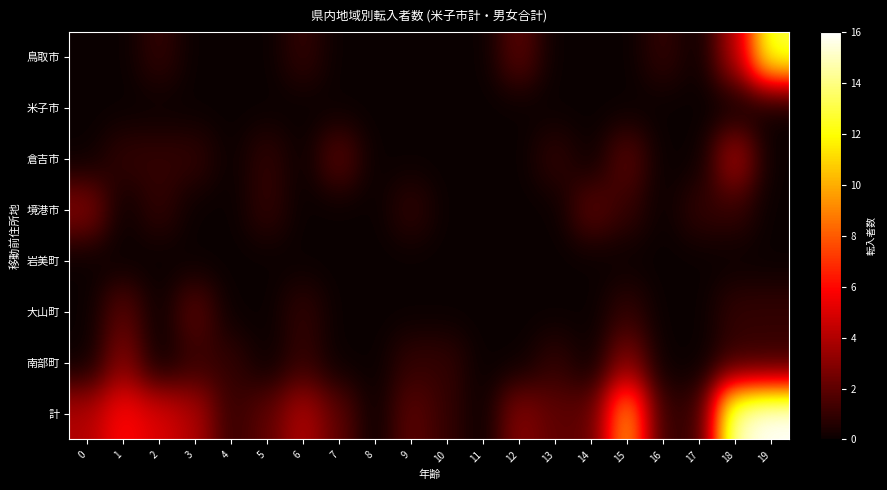

What is the total value across all series at 19?

31